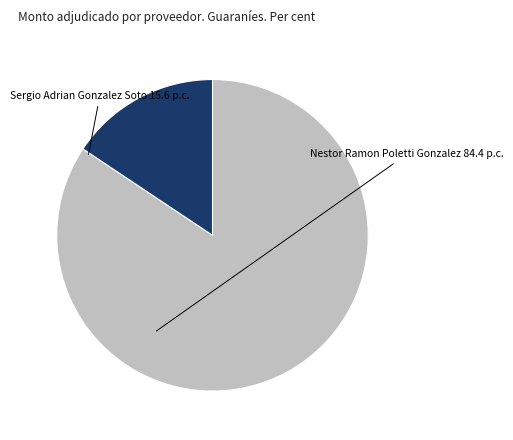

Which category has the biggest portion of the pie?

NESTOR RAMON POLETTI GONZALEZ